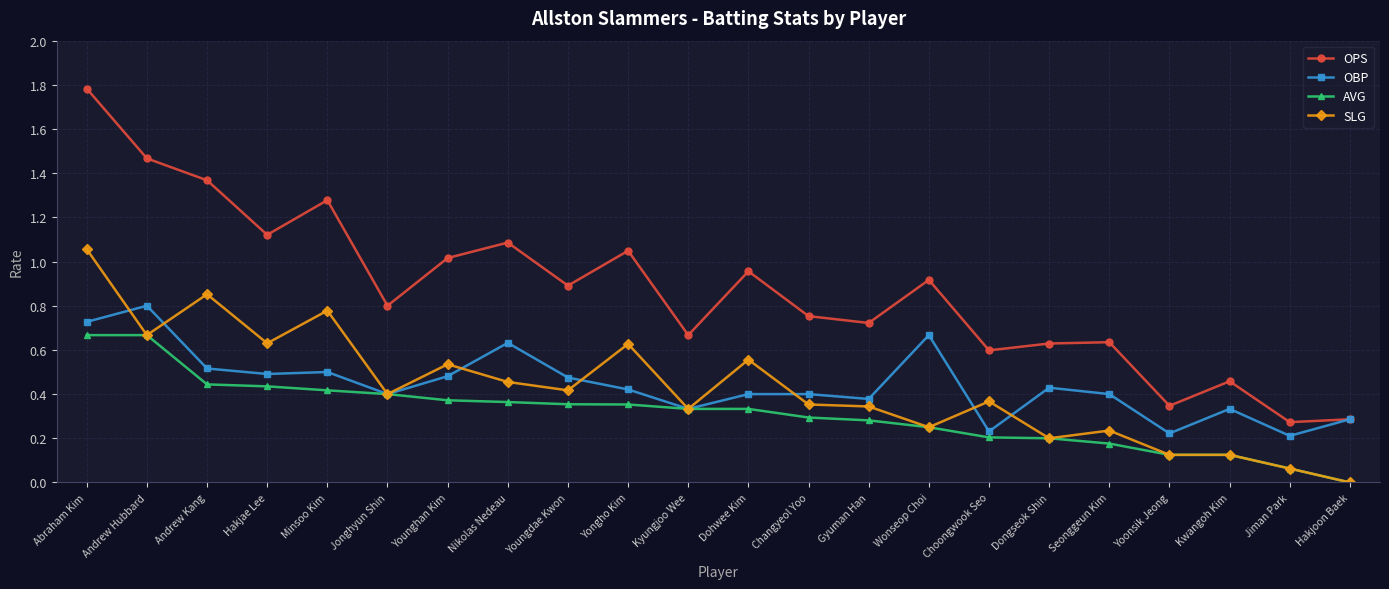

How many interior local peaks does the OPS series have?

7